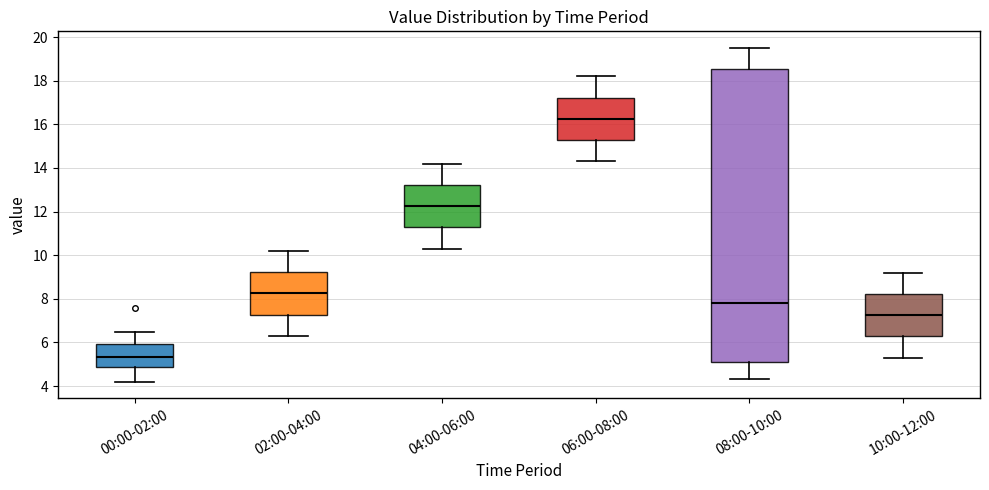

Reading left to right, read every box against the y-axis: the position of its median line, the range the box covers, and the ends of its whiskers. The values are not printed on the chart, so give them approximately, as read against the axis.

00:00-02:00: median 5.4, box 4.8 to 6.0, whiskers 4.2 to 6.6
02:00-04:00: median 8.2, box 7.2 to 9.2, whiskers 6.4 to 10.2
04:00-06:00: median 12.2, box 11.2 to 13.2, whiskers 10.4 to 14.2
06:00-08:00: median 16.2, box 15.2 to 17.2, whiskers 14.4 to 18.2
08:00-10:00: median 7.8, box 5.2 to 18.6, whiskers 4.4 to 19.6
10:00-12:00: median 7.2, box 6.2 to 8.2, whiskers 5.4 to 9.2